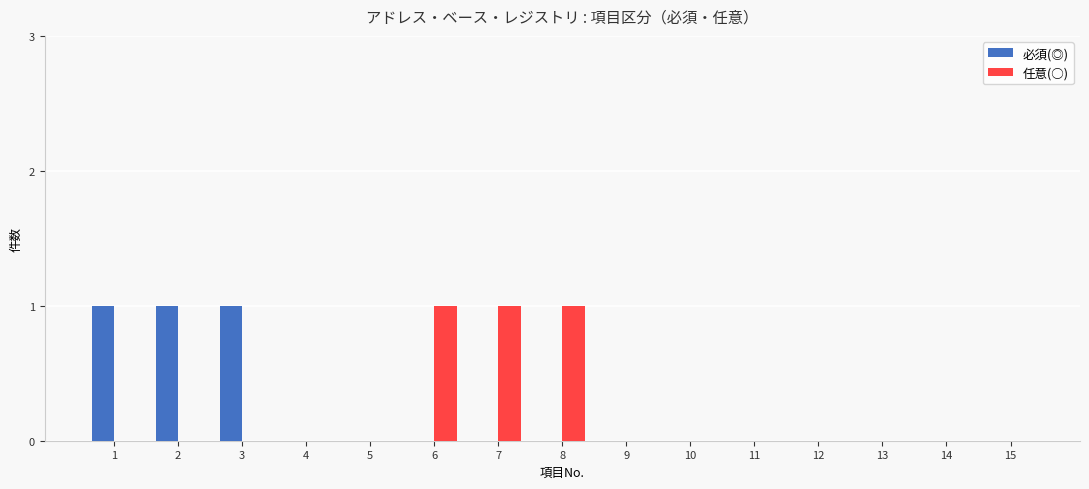

Reading left to right, list all the values displayed in this chart.

必須(◎): 1	1	1	0	0	0	0	0	0	0	0	0	0	0	0
任意(○): 0	0	0	0	0	1	1	1	0	0	0	0	0	0	0